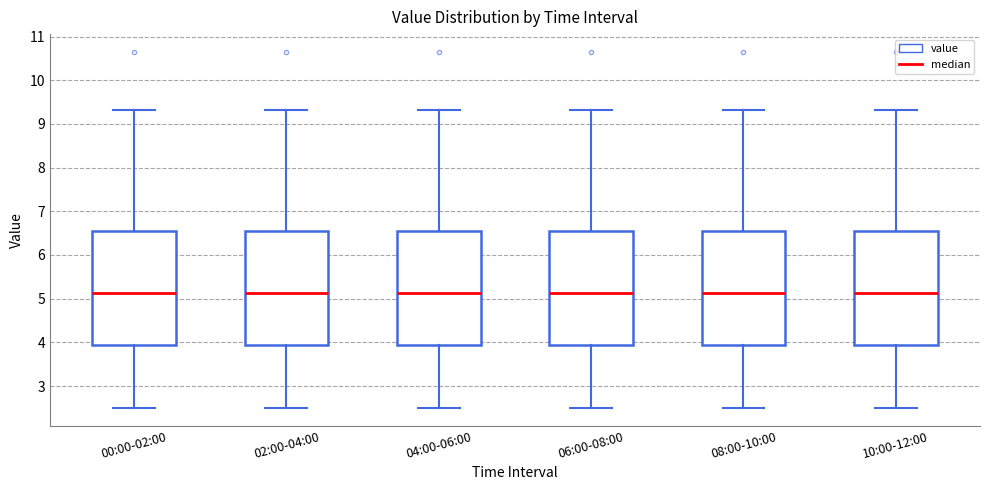

Reading left to right, transcribe this box plot: for each box, give where its median line is, the range the box spans, and where its two whiskers end, as read against the y-axis. The values are not printed on the chart, so give them approximately, as read against the axis.

00:00-02:00: median 5.1, box 3.9 to 6.6, whiskers 2.5 to 9.3
02:00-04:00: median 5.1, box 3.9 to 6.6, whiskers 2.5 to 9.3
04:00-06:00: median 5.1, box 3.9 to 6.6, whiskers 2.5 to 9.3
06:00-08:00: median 5.1, box 3.9 to 6.6, whiskers 2.5 to 9.3
08:00-10:00: median 5.1, box 3.9 to 6.6, whiskers 2.5 to 9.3
10:00-12:00: median 5.1, box 3.9 to 6.6, whiskers 2.5 to 9.3